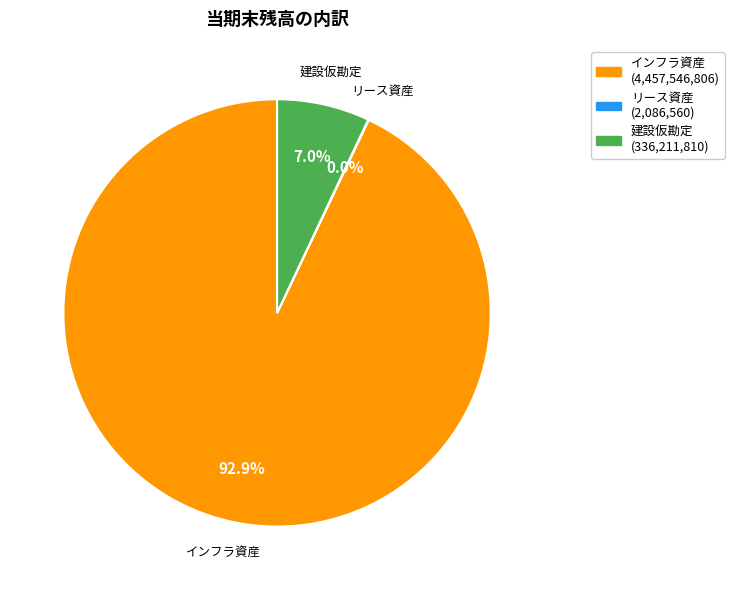

Is there any slice that represents more than half of the pie?

Yes